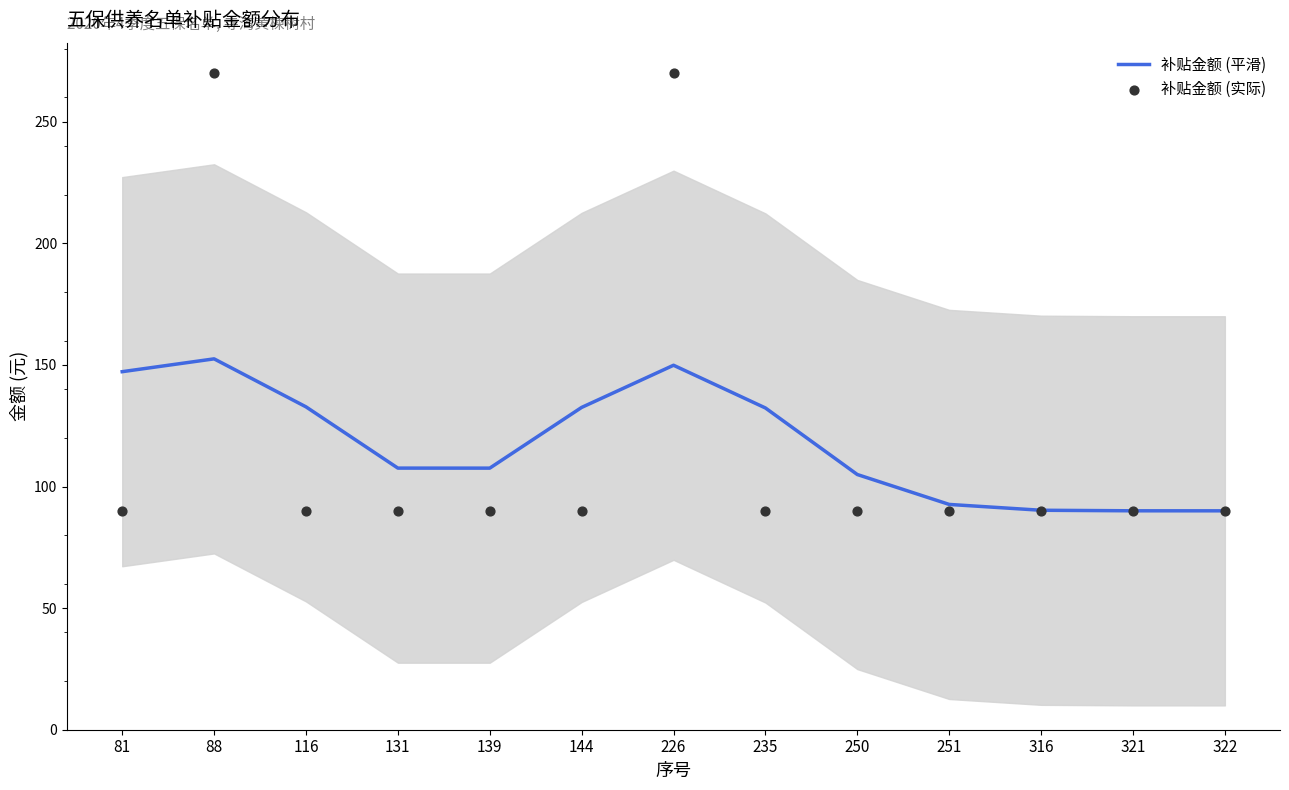

Which series reaches the minimum Y coordinate?

补贴金额 (平滑)